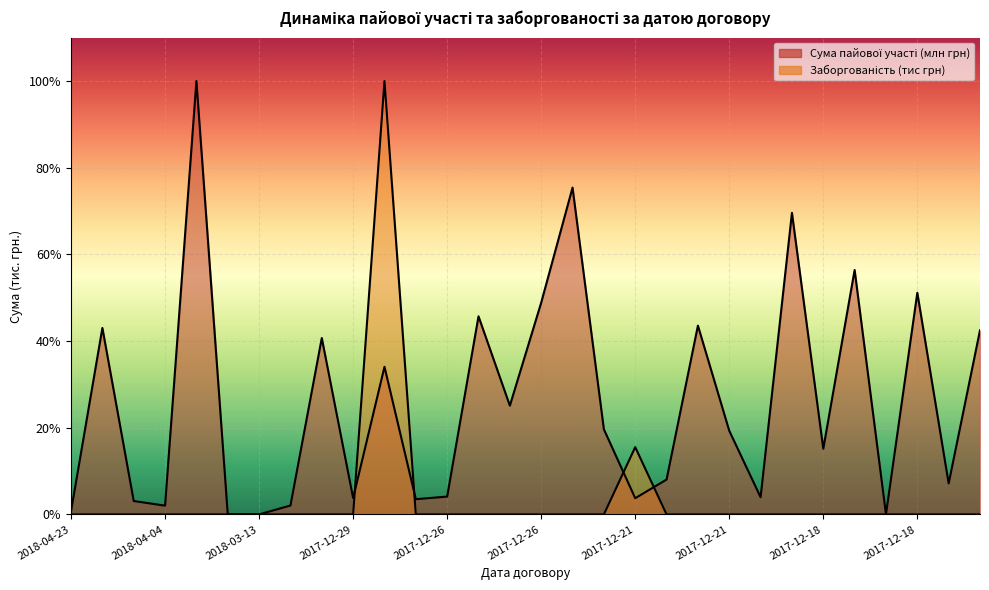

At which category does the chart reach its peak across all series?

2108-03-21